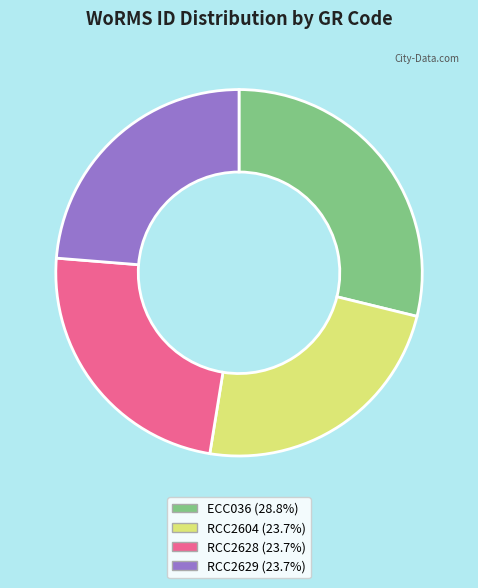

The RCC2629 slice represents 24% of the pie. True or false?

True